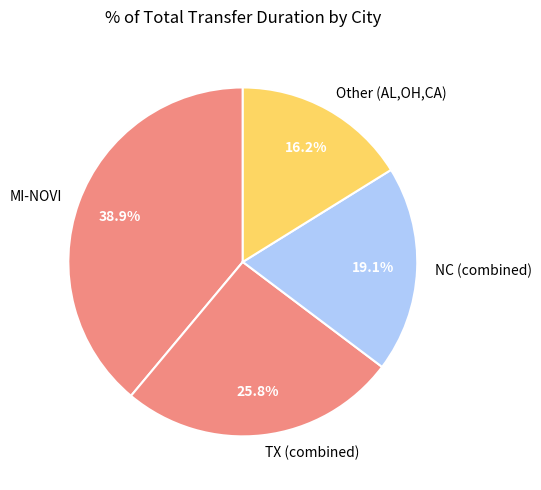

What is the smallest slice in the pie chart?

Other (AL,OH,CA)